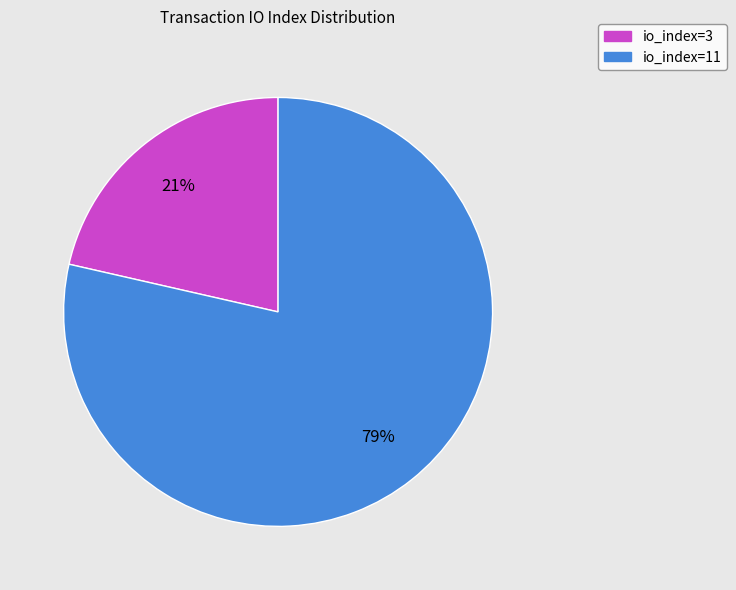

To the nearest percent, what is the combined percentage of io_index=11 and io_index=3?

100%